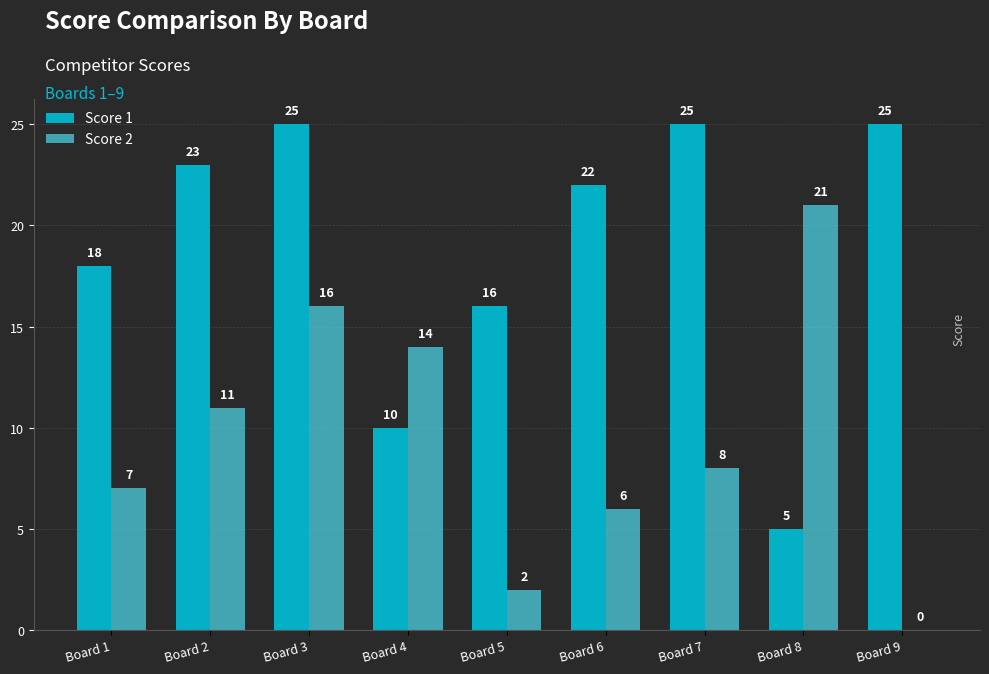

How many distinct data groups are displayed?

2